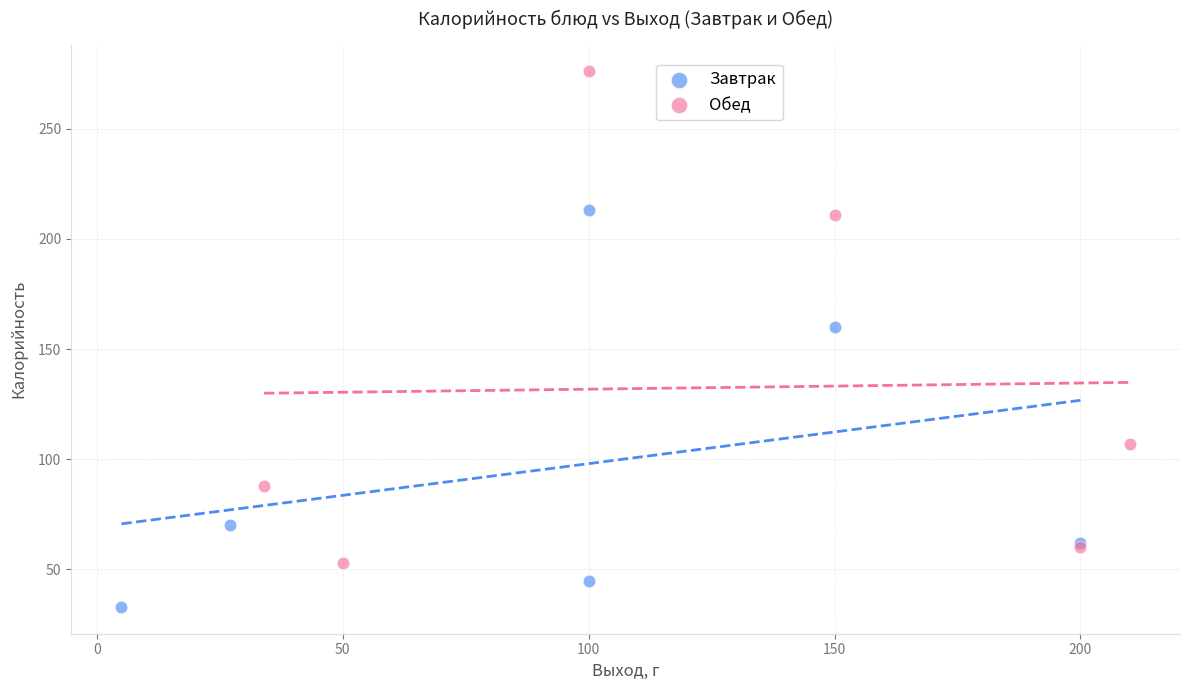

What are all the series names shown in the legend?

Завтрак, Обед